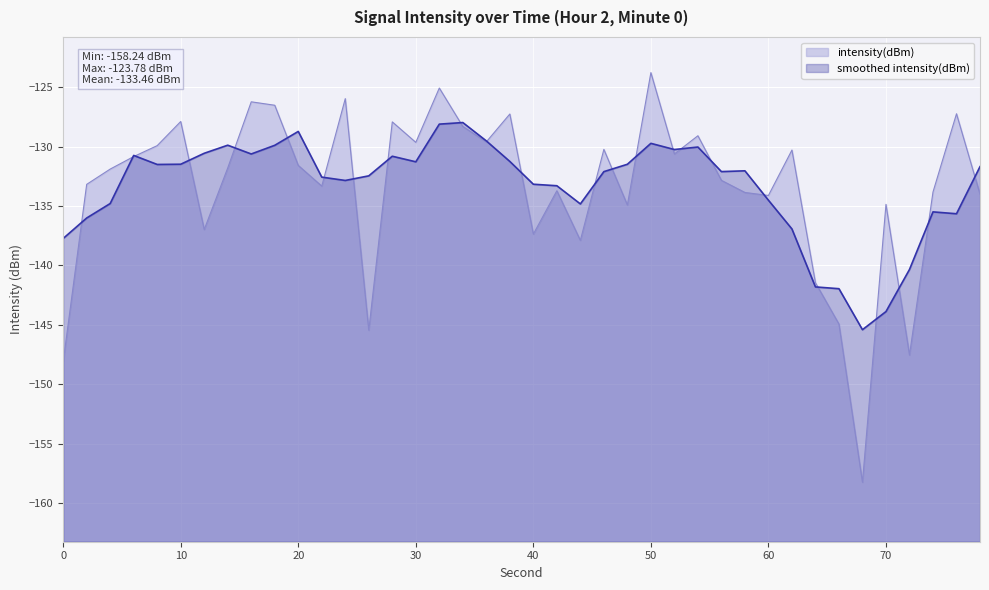

The value of smoothed intensity(dBm) at 50 is -129.7. True or false?

True